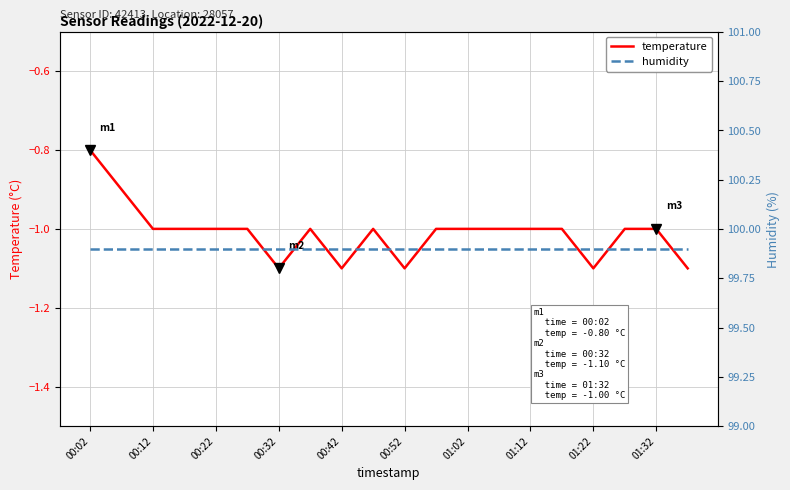

What is the total value across all series at 00:12?

98.9